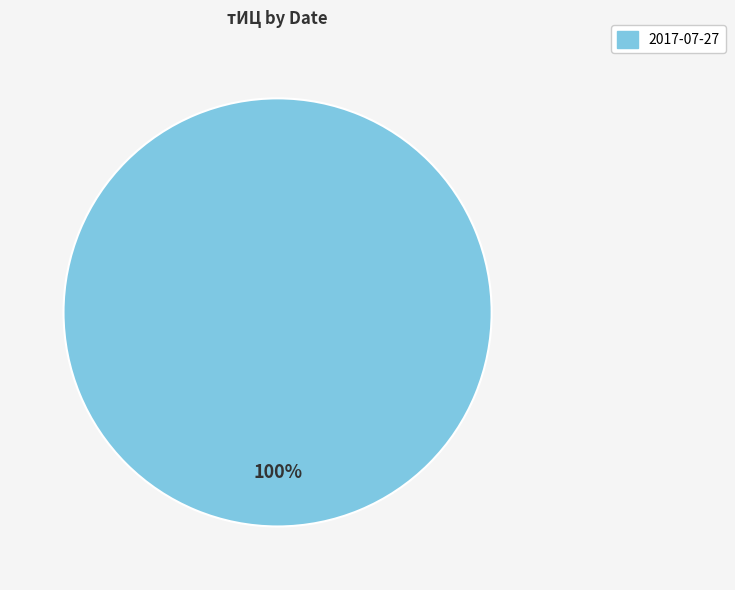

Is there a majority slice in this chart?

Yes